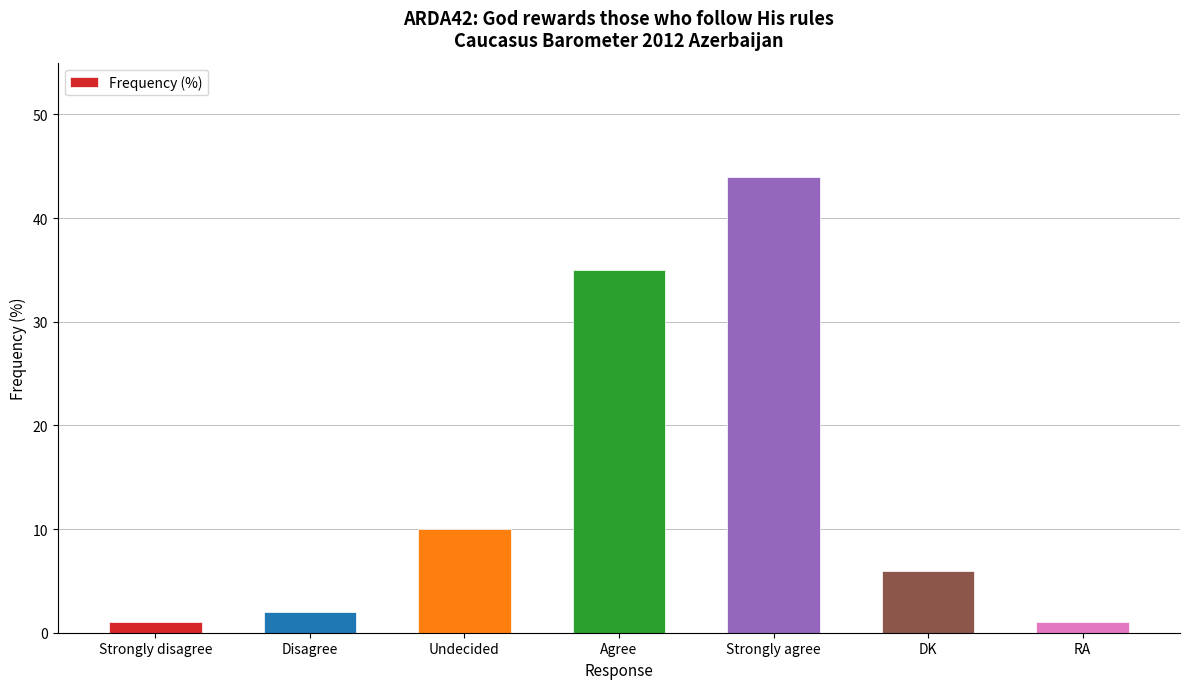

Reading left to right, extract all data points from this chart.

1	2	10	35	44	6	1